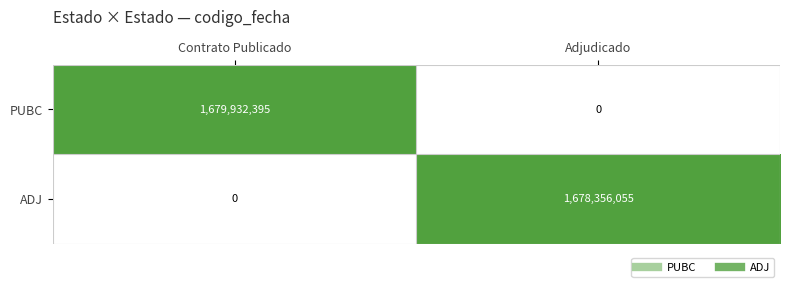

Which label corresponds to the largest value in the chart?

Contrato Publicado